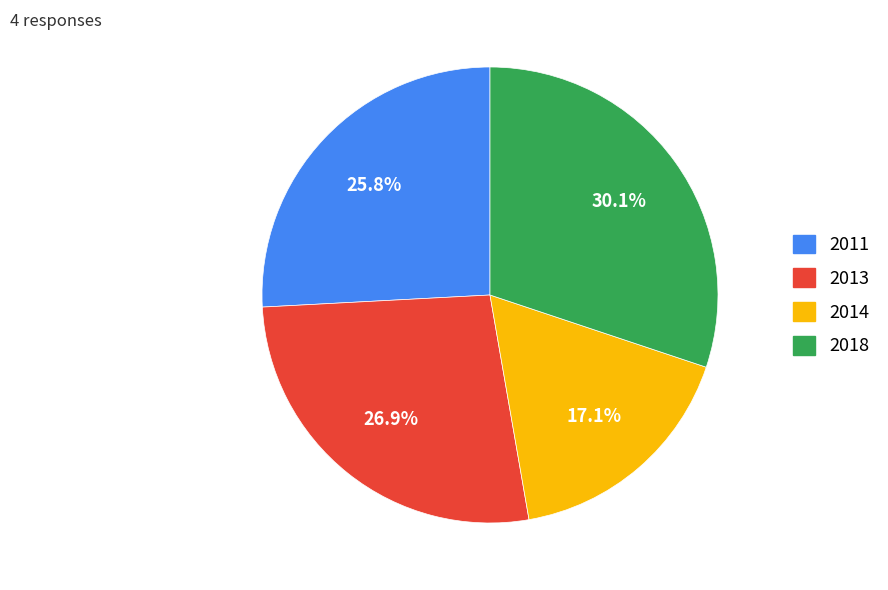

What is the largest slice in the pie chart?

2018